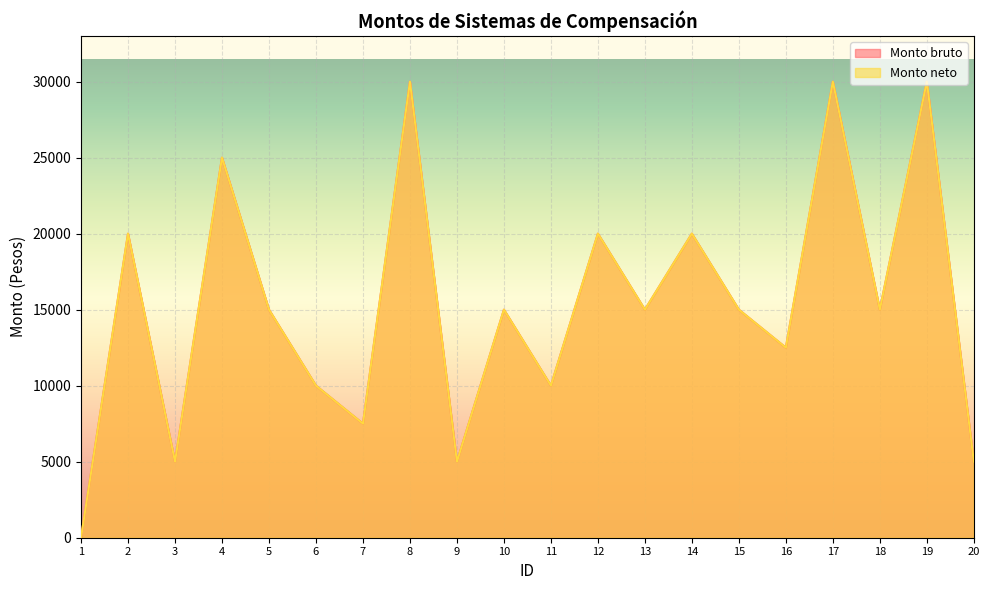

At which label does Monto bruto first exceed 15000?

2